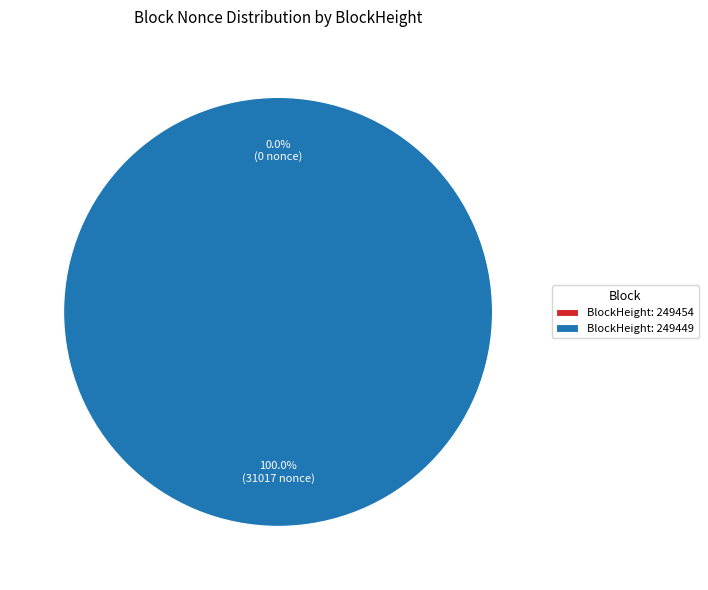

Which slice is the largest?

BlockHeight: 249449